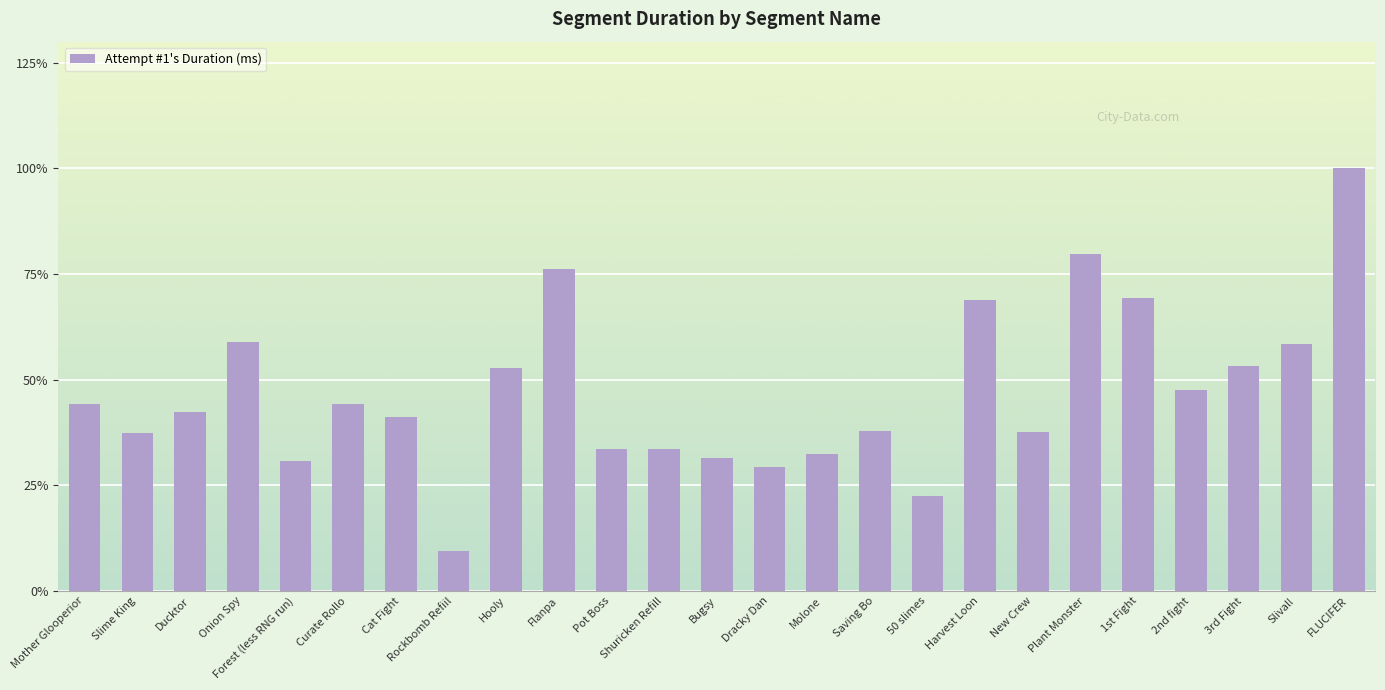

List the labels in order of value, smallest first.

Rockbomb Refiil, 50 slimes, Dracky Dan, Forest (less RNG run), Bugsy, Molone, Pot Boss, Shuricken Refill, Slime King, New Crew, Saving Bo, Cat Fight, Ducktor, Mother Glooperior, Curate Rollo, 2nd fight, Hooly, 3rd Fight, Slival!, Onion Spy, Harvest Loon, 1st Fight, Flanpa, Plant Monster, FLUCIFER